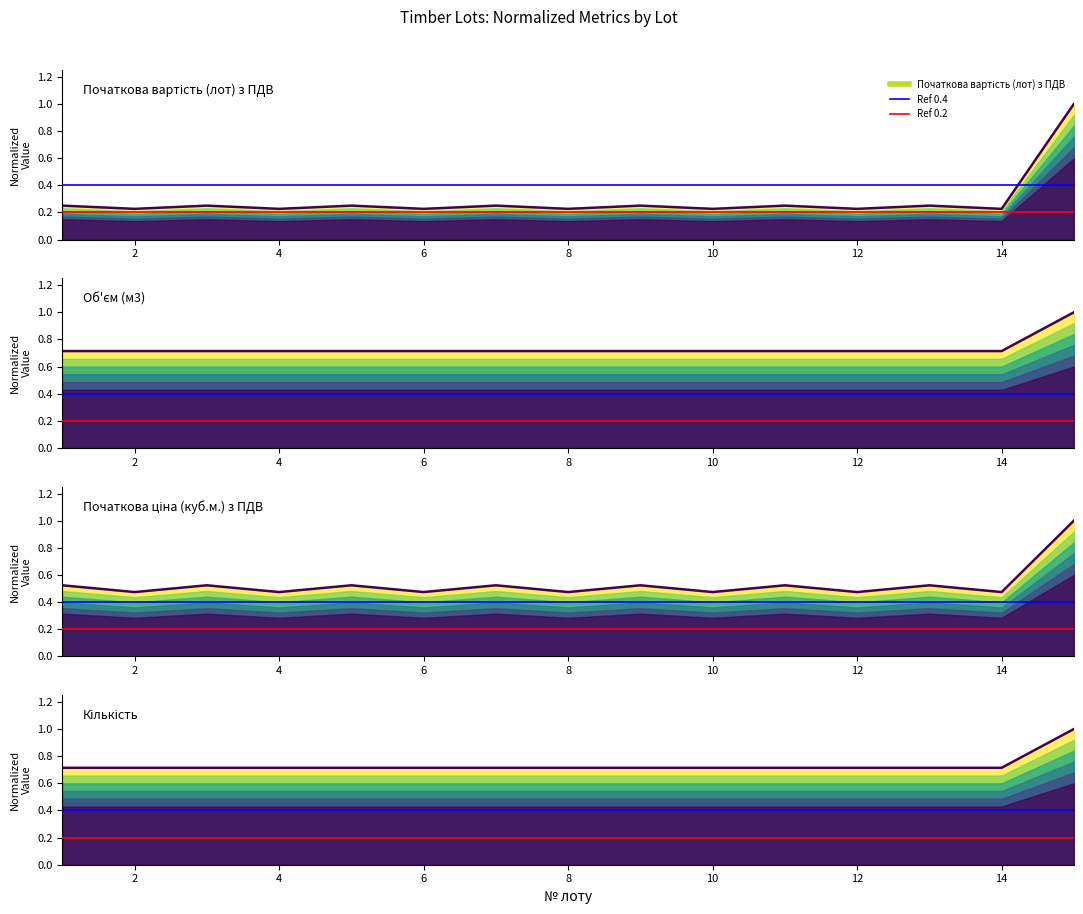

What is the value of the Кількість point at the 12th from the left?

0.7